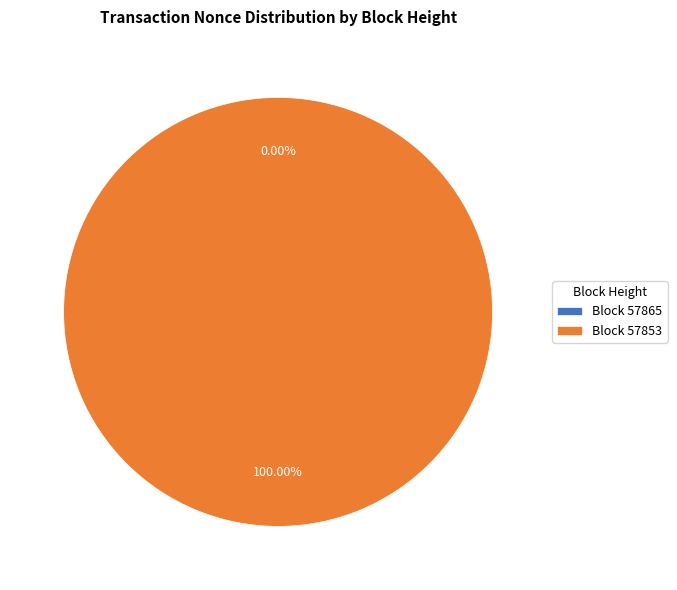

To the nearest percent, what is the average slice percentage?

50%